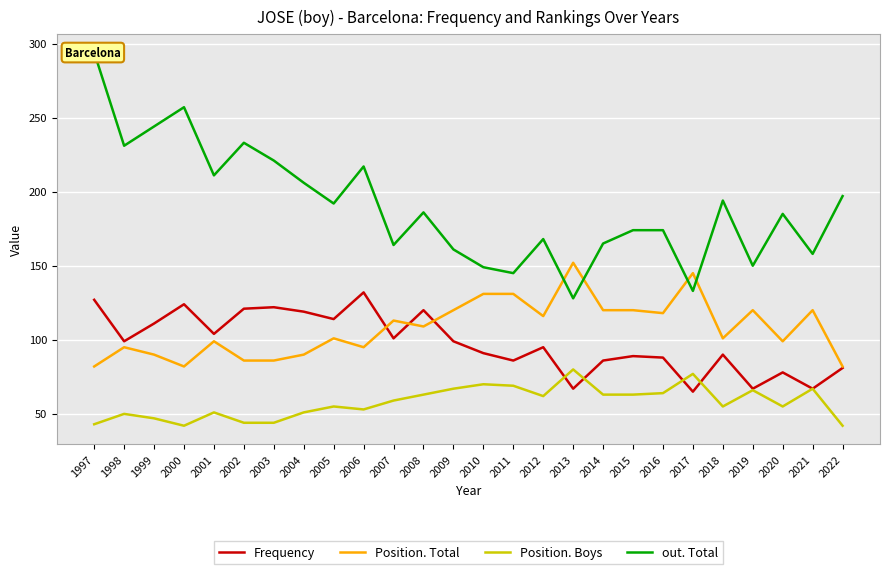

Which series ends up on top after the final intersection of Position. Boys and Frequency?

Frequency